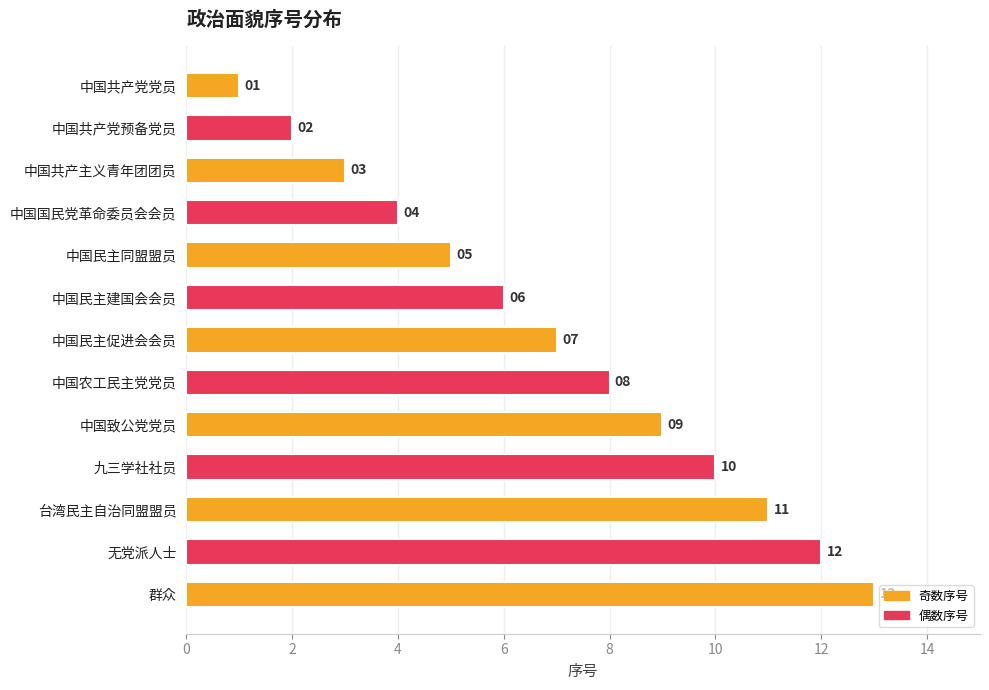

What is the minimum value shown in the chart?

1